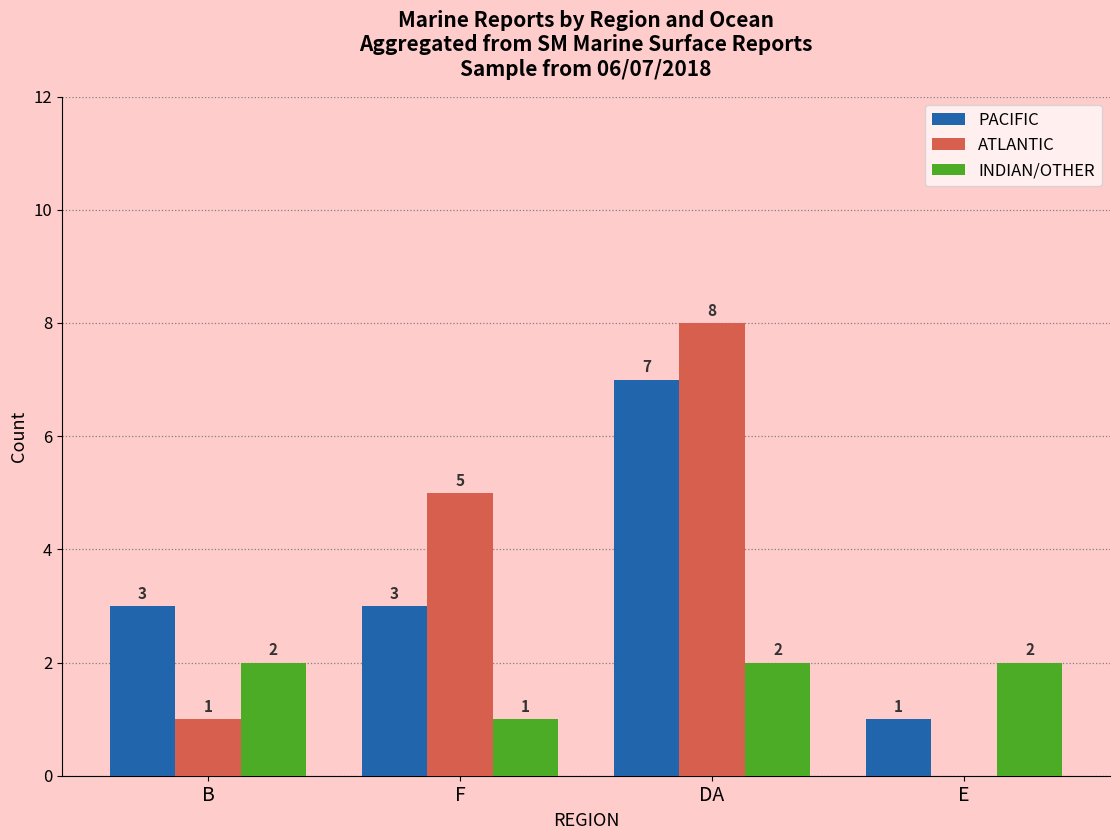

What is the sum of the PACIFIC values at DA and B?

10